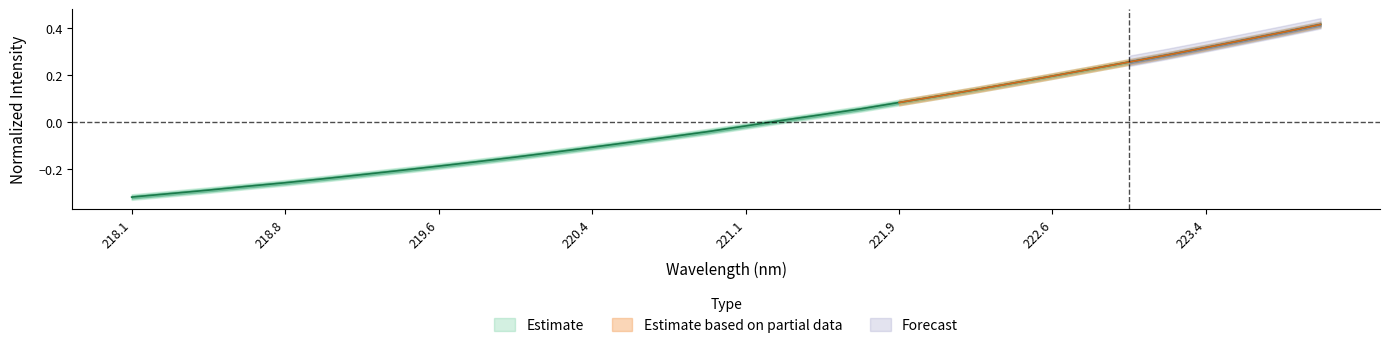

True or false: the data has more than 0 interior local peaks.

False